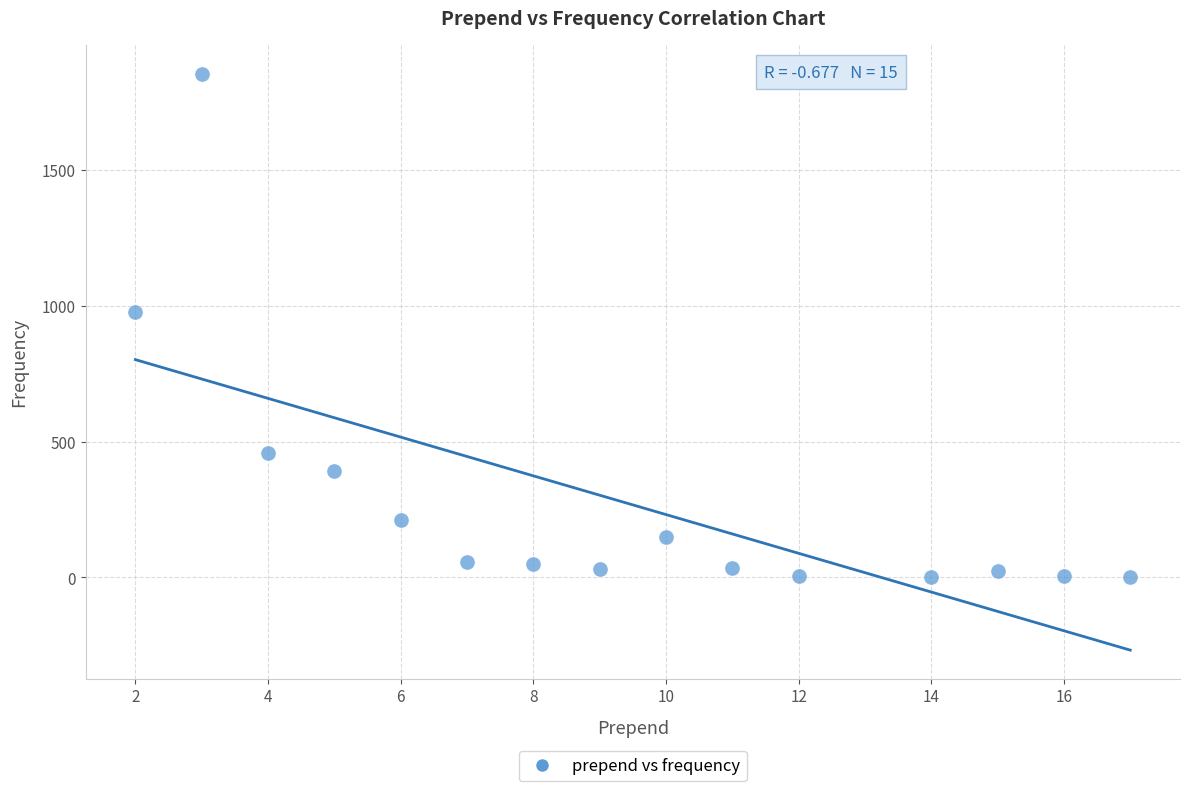

What is the range of X values (max minus min)?

15